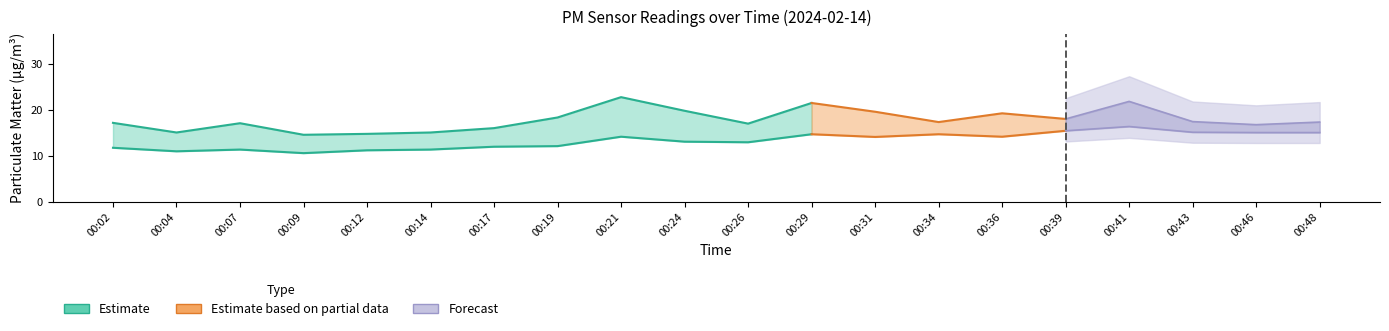

How many data points does each series have?

20